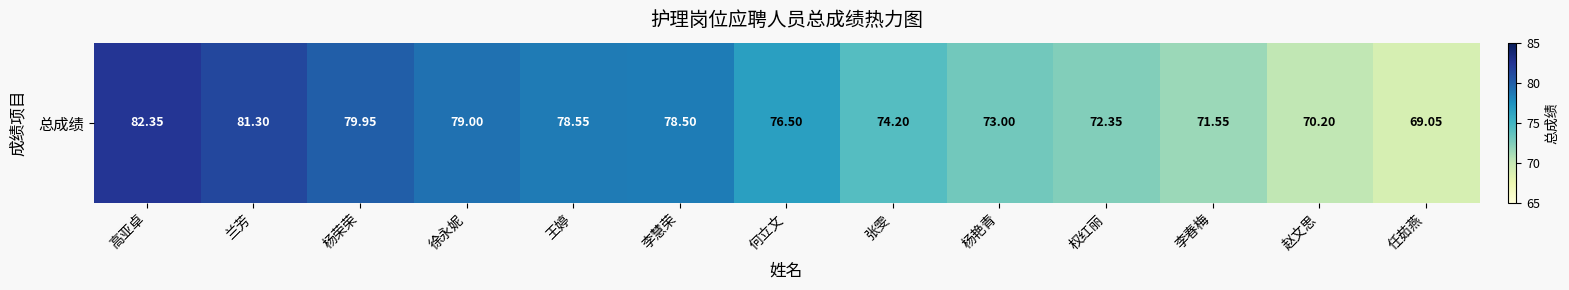

How many distinct data groups are displayed?

1